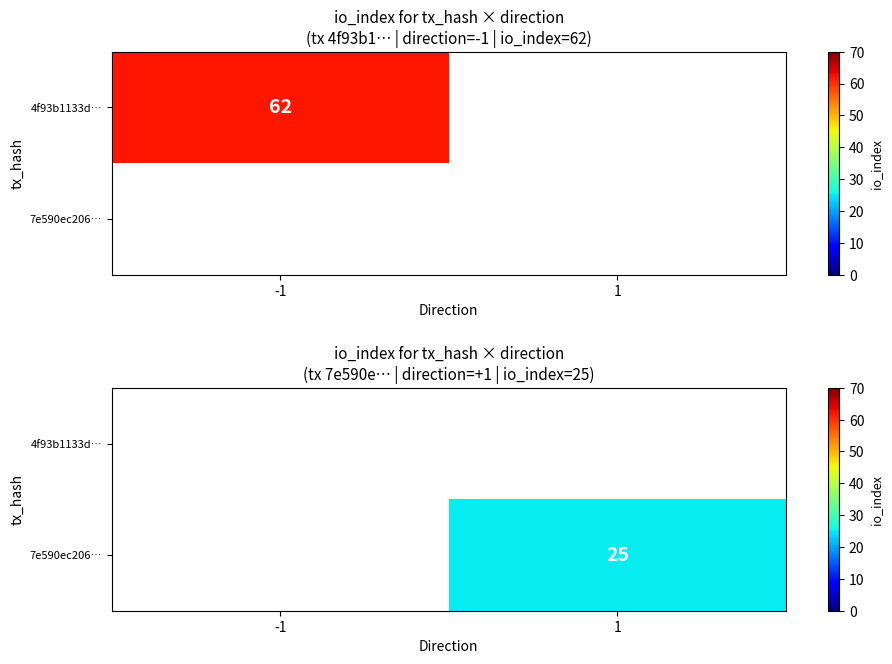

At 1, list the series in order from smallest to largest.

4f93b1133d…, 7e590ec206…